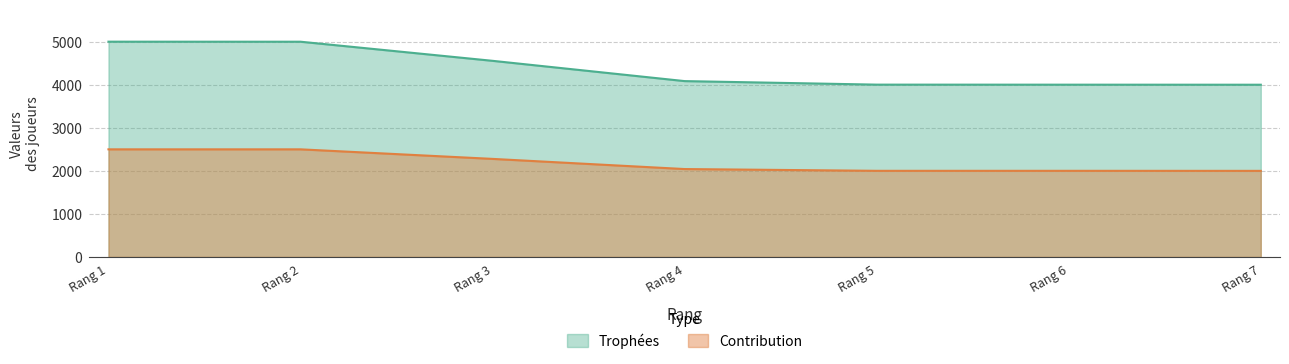

What is the difference between the maximum and second lowest values in the Contribution series?

499